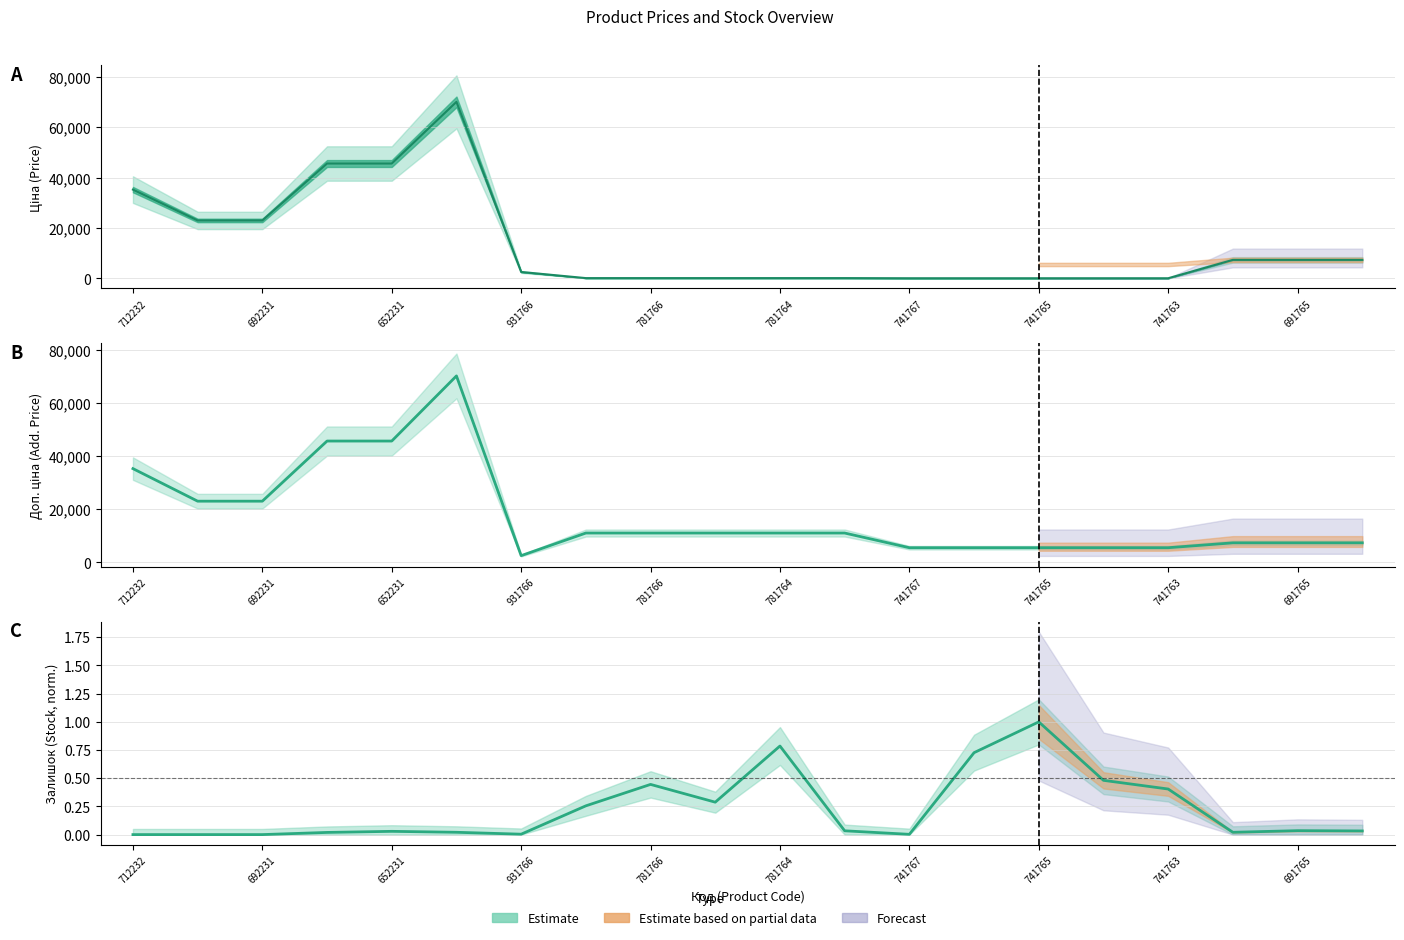

True or false: Доп. ціна and Ціна cross at least once.

False